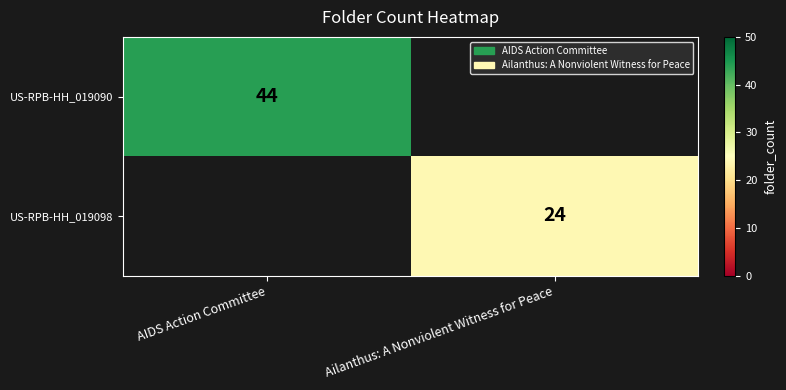

Is it true that US-RPB-HH_019090 equals 44 at AIDS Action Committee?

True